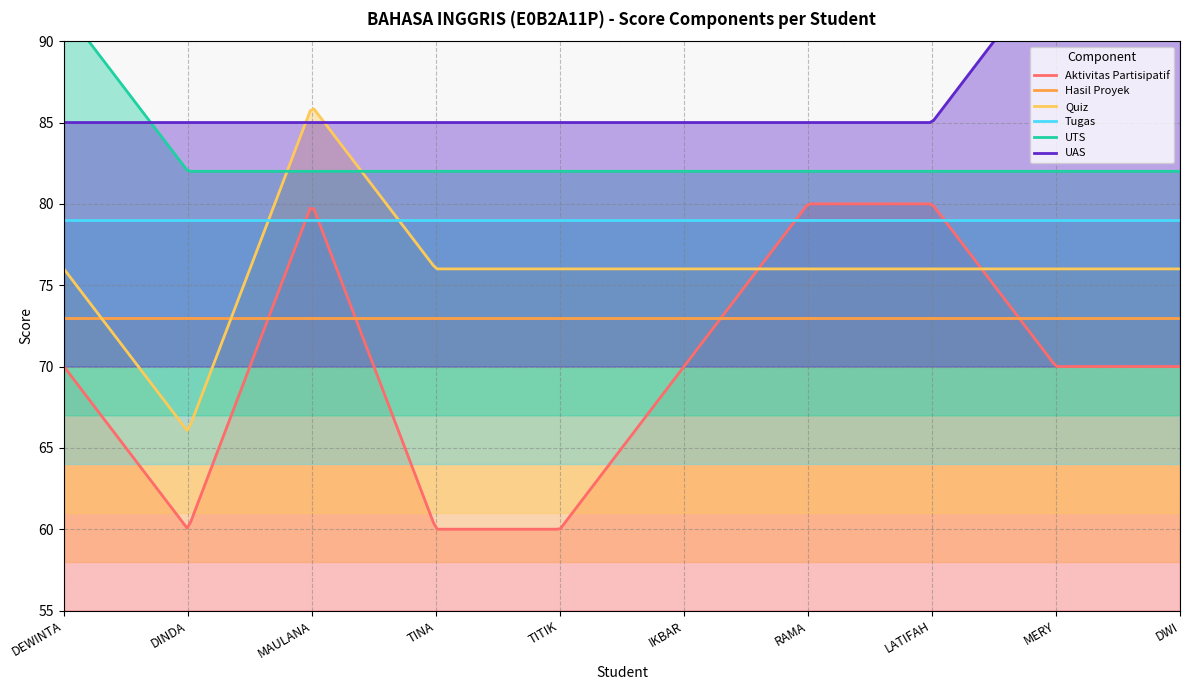

True or false: Tugas and Hasil Proyek intersect in this chart.

False